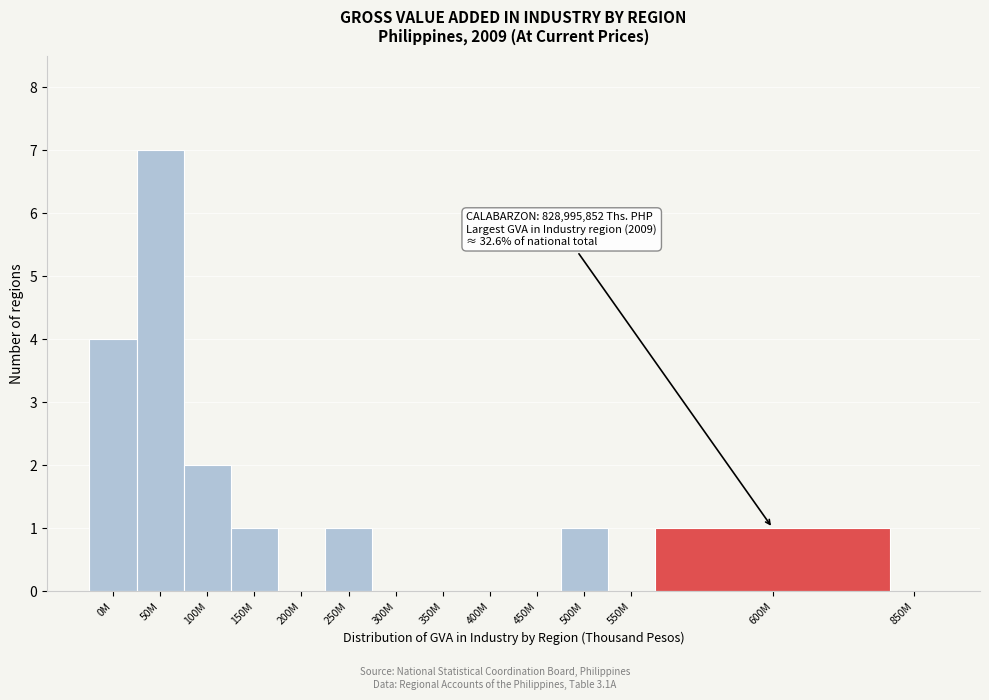

Reading right to left, transcribe all the data shown in this chart.

850M=0	600M=1	550M=0	500M=1	450M=0	400M=0	350M=0	300M=0	250M=1	200M=0	150M=1	100M=2	50M=7	0M=4